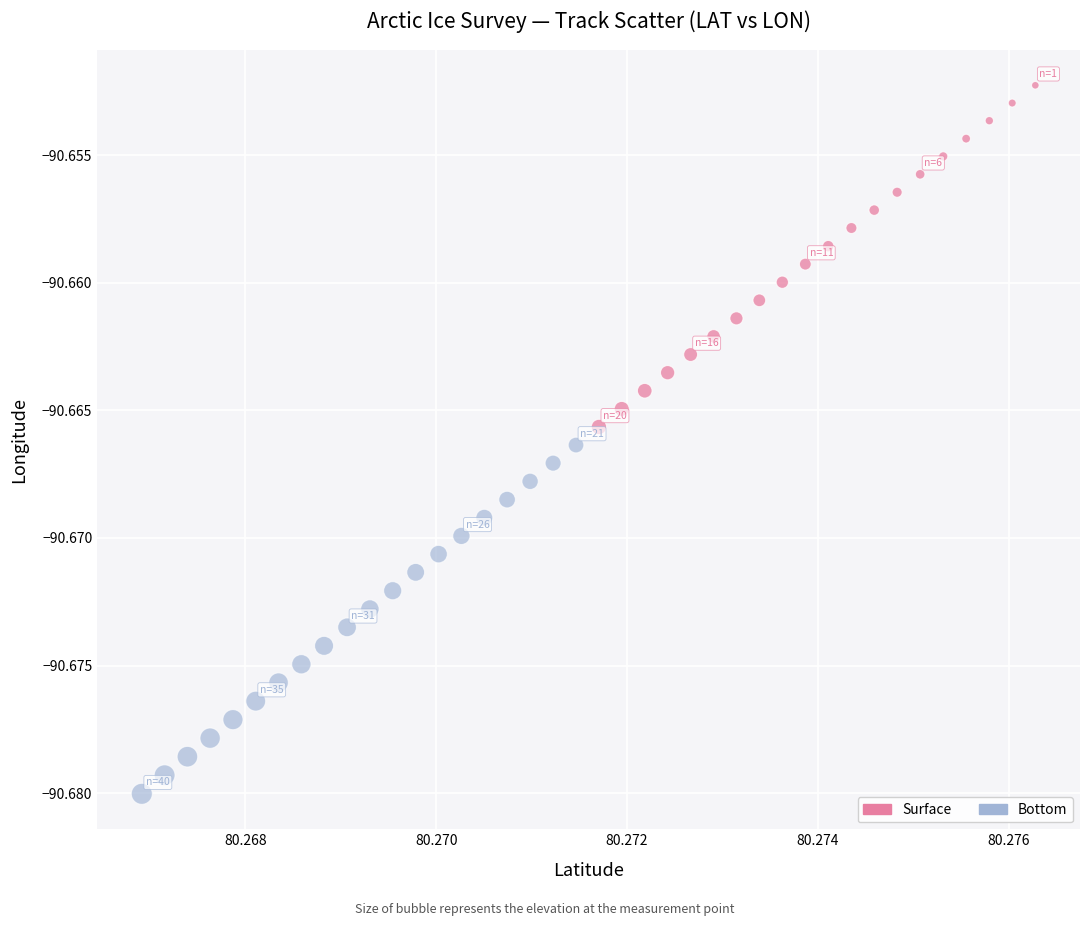

Which series contains the lowest Y value?

Bottom